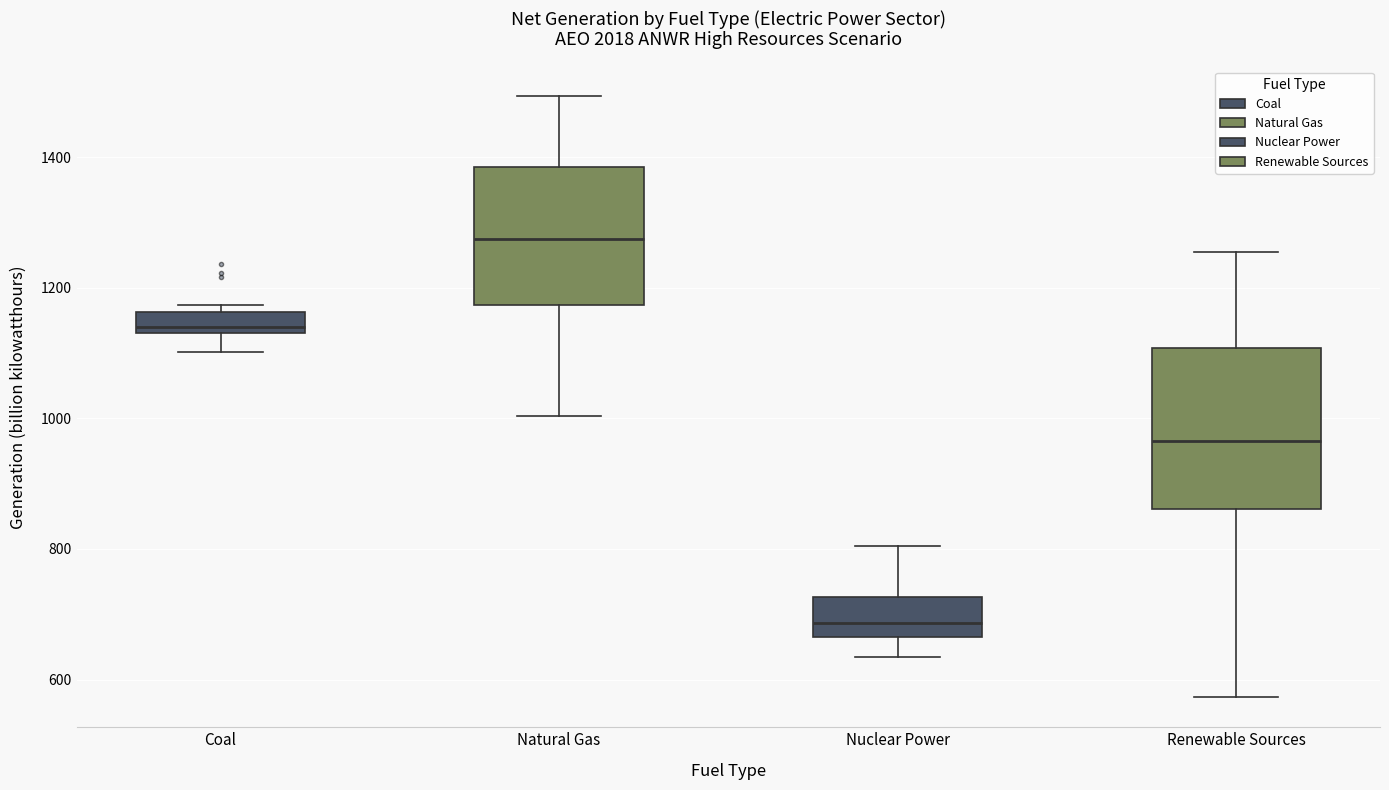

Reading left to right, transcribe this box plot: for each box, give where its median line is, the range the box spans, and where its two whiskers end, as read against the y-axis. The values are not printed on the chart, so give them approximately, as read against the axis.

Coal: median 1140 (just above the box's lower edge), box 1140 to 1160, whiskers 1100 to 1180
Natural Gas: median 1280, box 1180 to 1380, whiskers 1000 to 1500
Nuclear Power: median 680, box 660 to 720, whiskers 640 to 800
Renewable Sources: median 960, box 860 to 1100, whiskers 580 to 1260